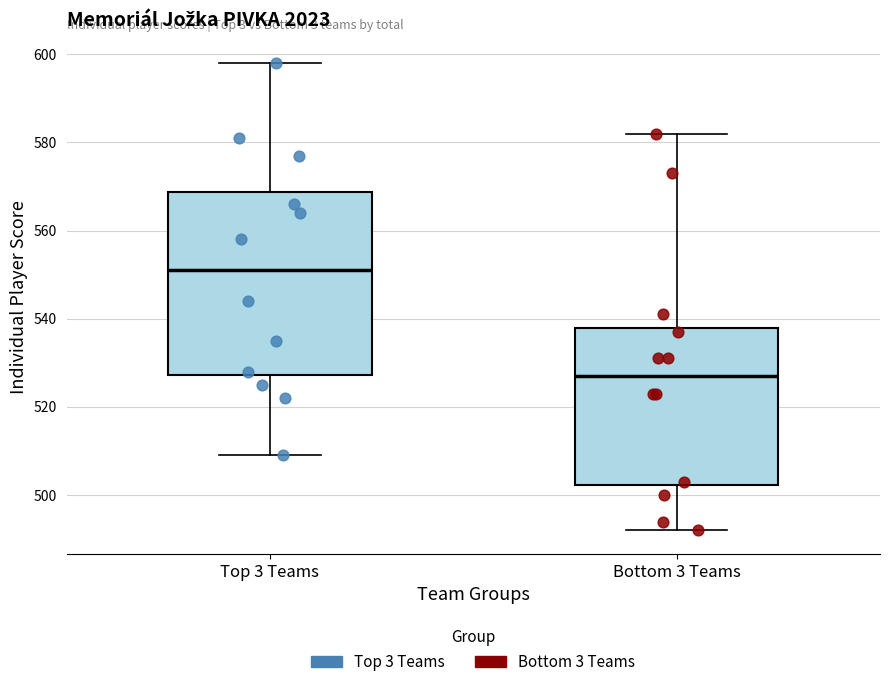

Reading left to right, read every box against the y-axis: the position of its median line, the range the box covers, and the ends of its whiskers. The values are not printed on the chart, so give them approximately, as read against the axis.

Top 3 Teams: median 552, box 528 to 568, whiskers 510 to 598
Bottom 3 Teams: median 528, box 502 to 538, whiskers 492 to 582